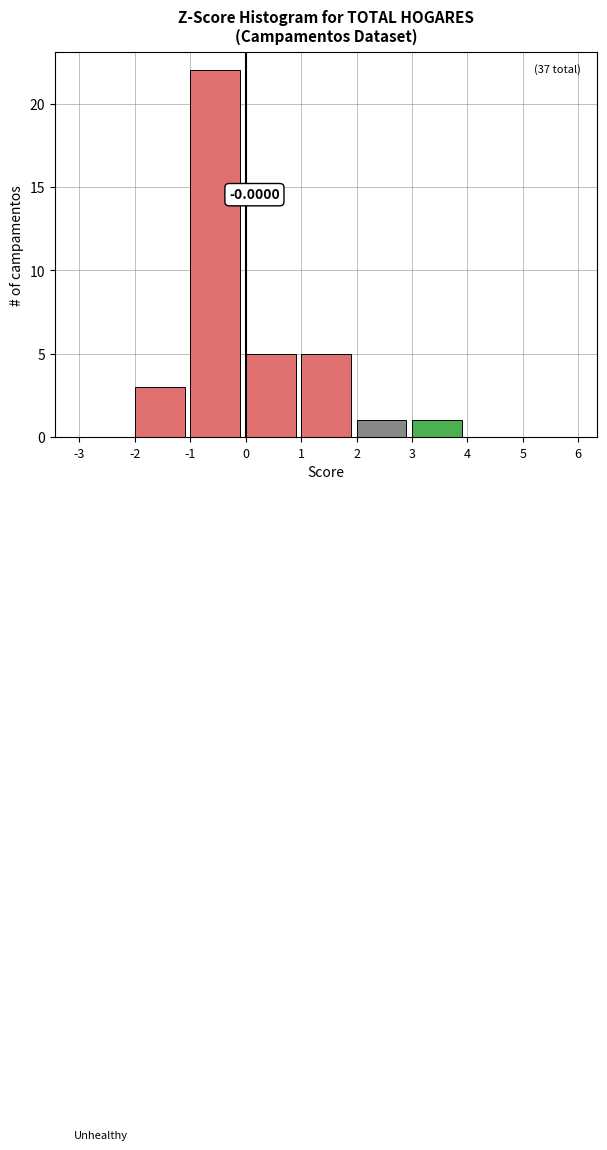

Over which range of the x-axis is the bar tallest?

-1 to 0